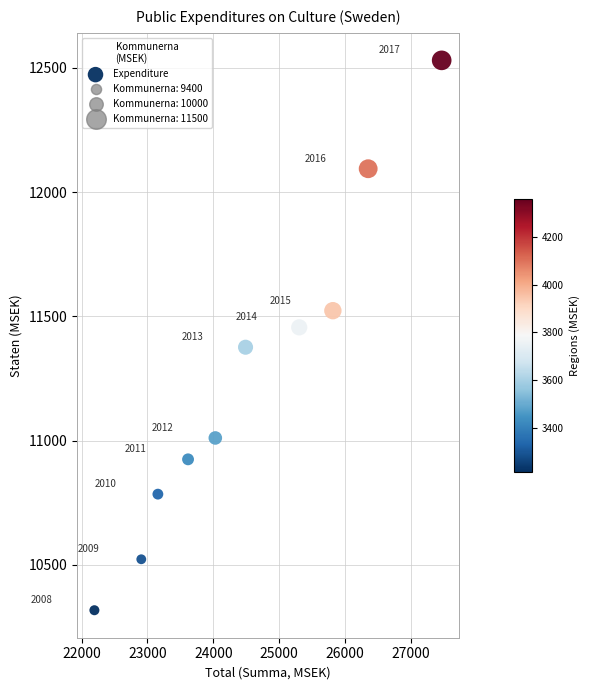

What is the average Y value?

11254